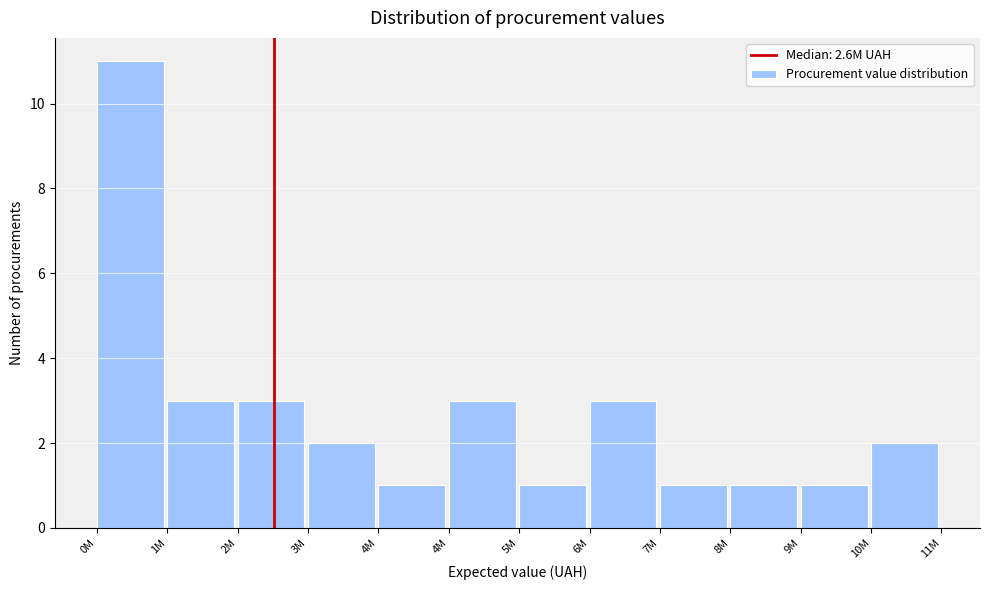

Are the bars horizontal?

No